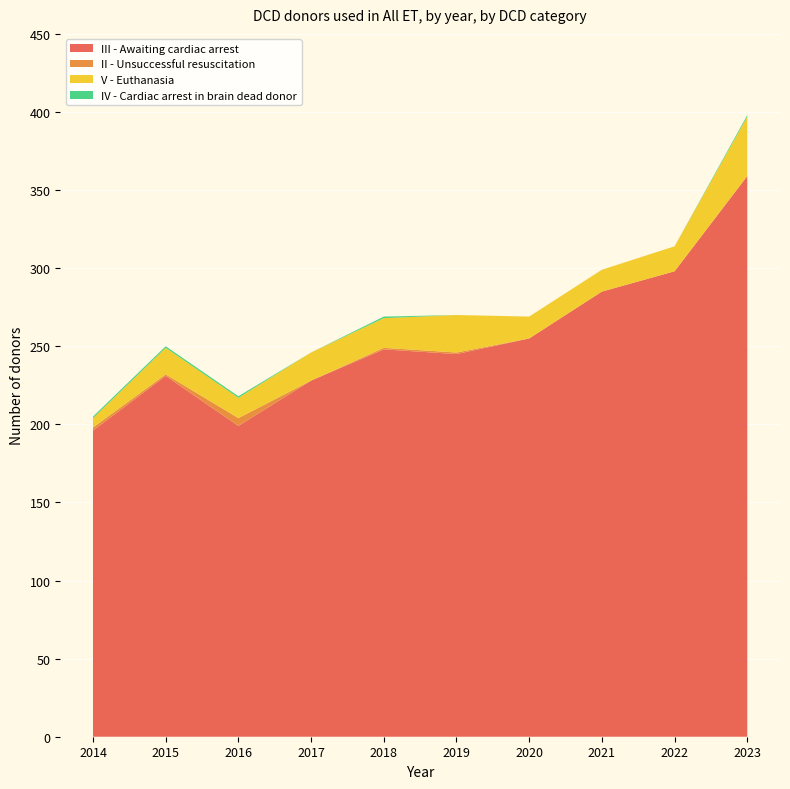

Reading left to right, transcribe all the data shown in this chart.

III - Awaiting cardiac arrest: 2014=196	2015=231	2016=199	2017=228	2018=248	2019=245	2020=255	2021=285	2022=298	2023=359
II - Unsuccessful resuscitation: 2014=2	2015=1	2016=5	2017=0	2018=1	2019=1	2020=0	2021=0	2022=0	2023=0
V - Euthanasia: 2014=6	2015=17	2016=13	2017=18	2018=19	2019=24	2020=14	2021=14	2022=16	2023=38
IV - Cardiac arrest in brain dead donor: 2014=1	2015=1	2016=1	2017=0	2018=1	2019=0	2020=0	2021=0	2022=0	2023=1